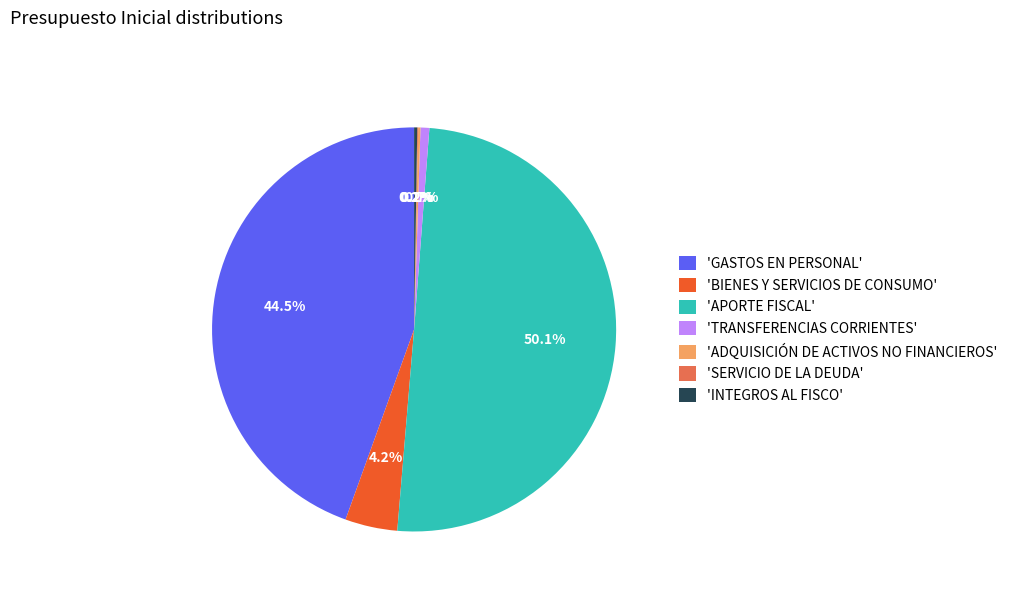

How much of the chart is everything except 'GASTOS EN PERSONAL'?

55.5%